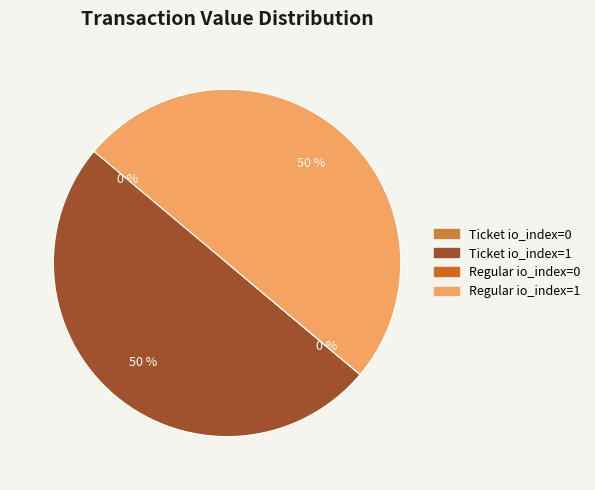

To the nearest percent, what is the difference between the largest and smallest slice percentages?

50%